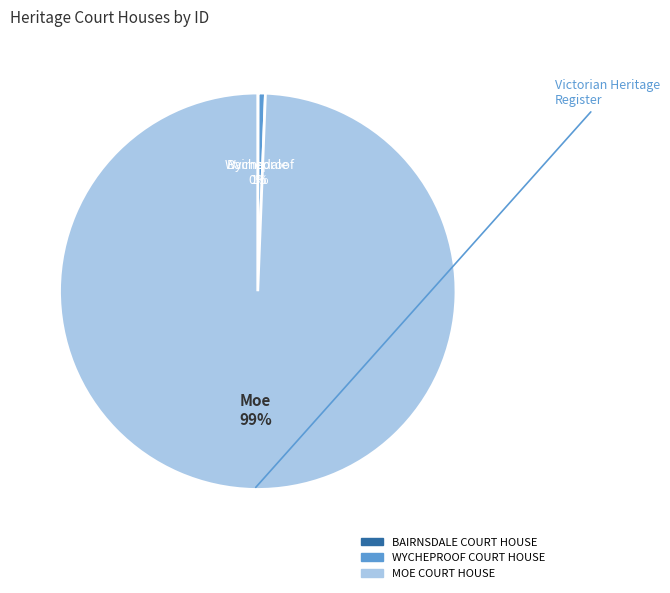

Which slice is the largest?

MOE COURT HOUSE